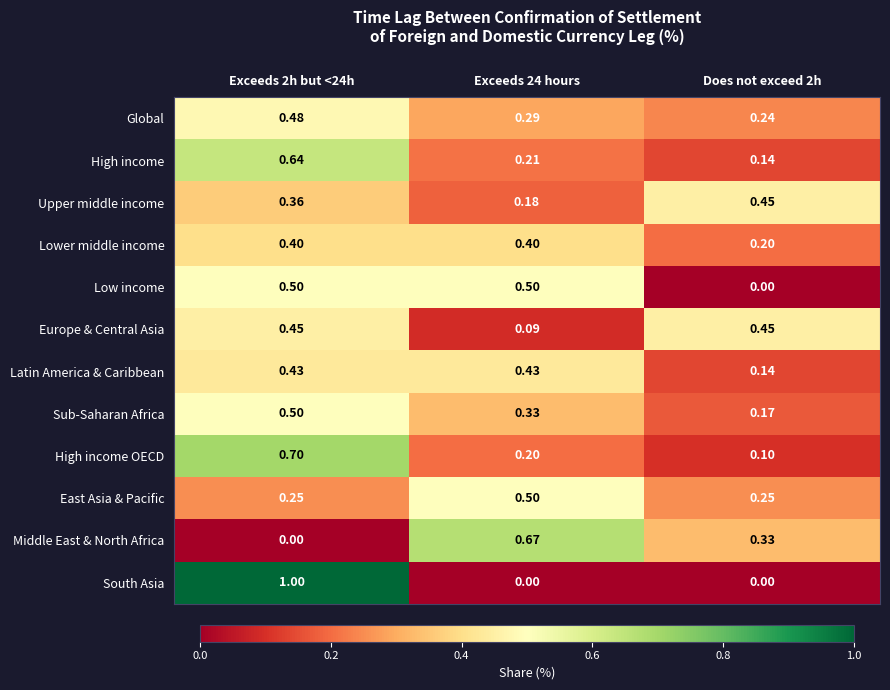

Which series has the widest spread of values?

South Asia